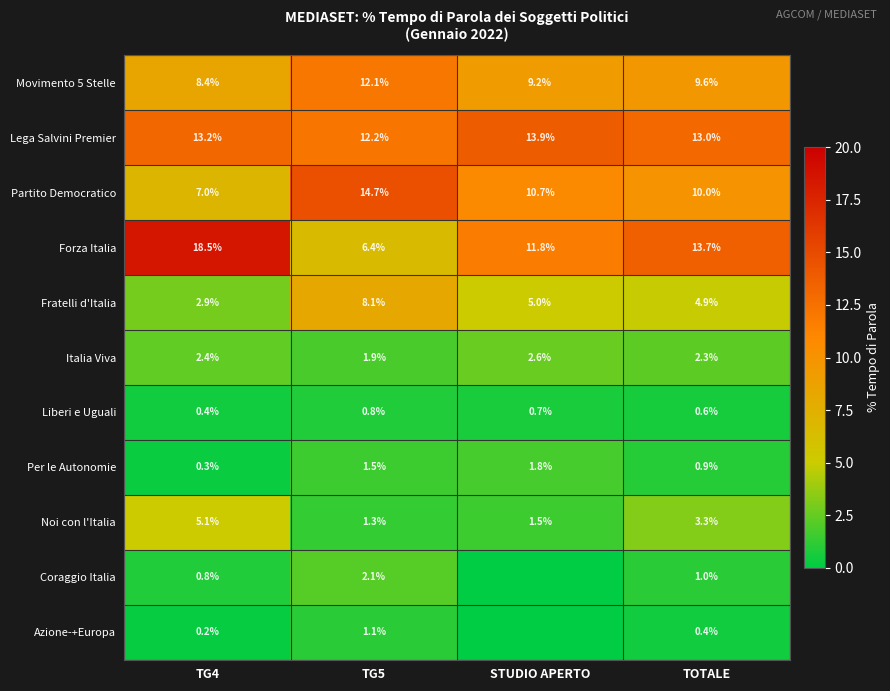

What value does the Movimento 5 Stelle series have at TOTALE?

9.6